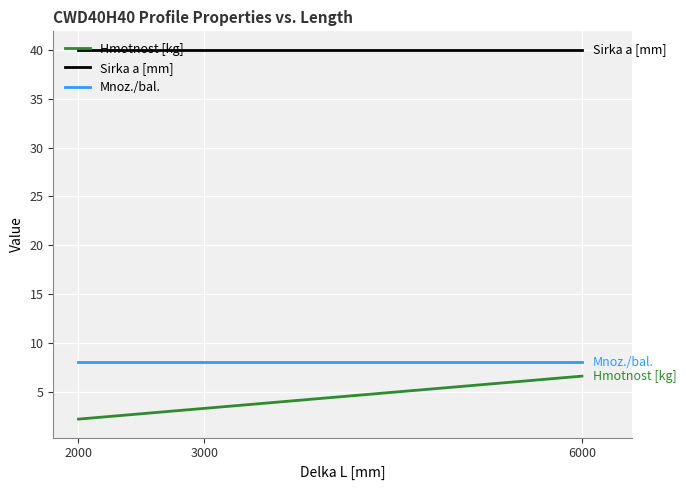

Which series changed the most between 2000 and 3000?

Hmotnost [kg]